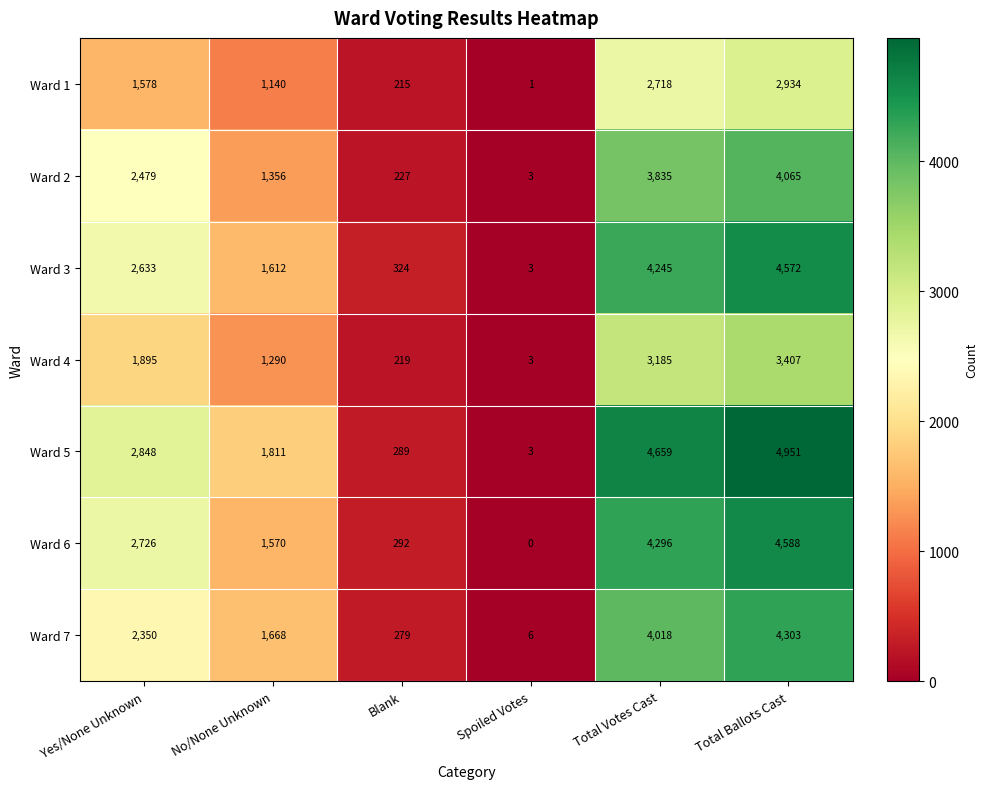

Between Yes/None Unknown and Total Votes Cast, which series saw the biggest shift?

Ward 5